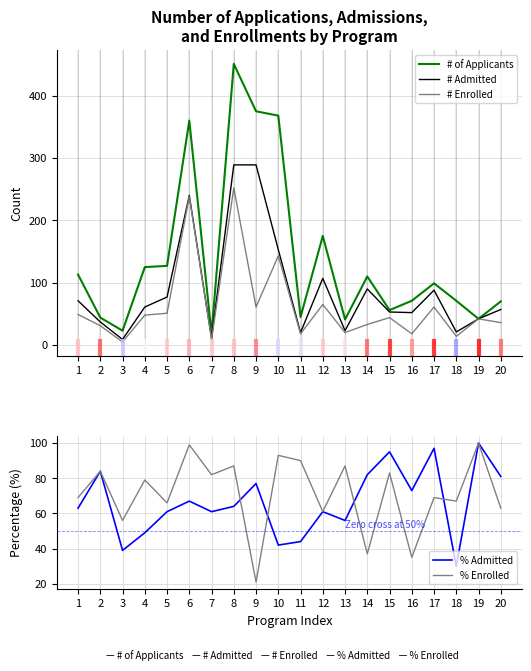

Does the chart have visible grid lines?

Yes